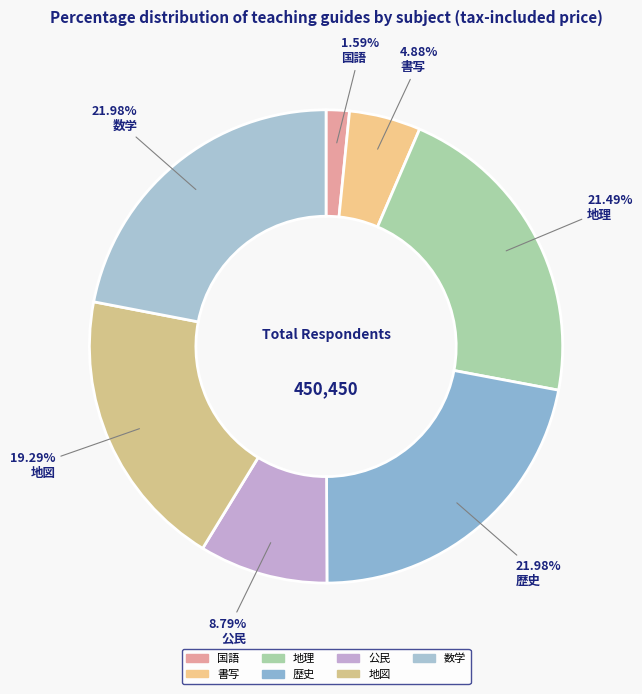

Is there any slice that represents more than half of the pie?

No